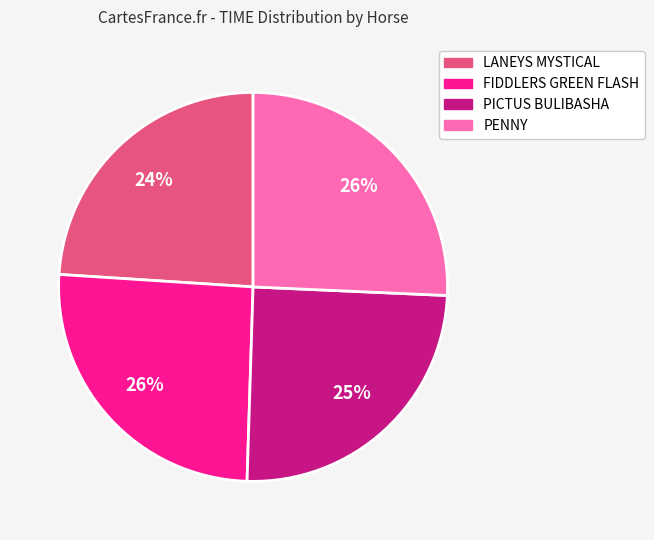

The LANEYS MYSTICAL slice represents 24% of the pie. True or false?

True